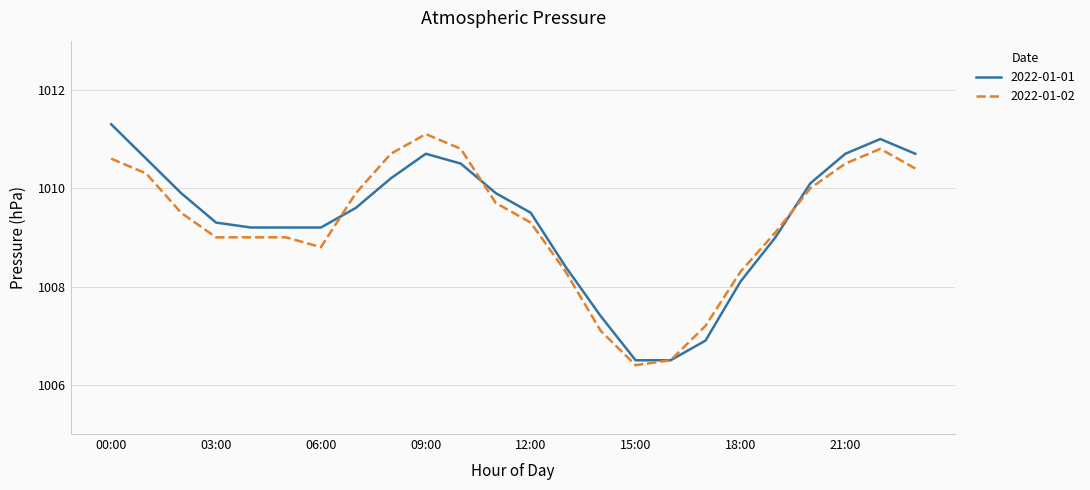

What is the smallest value displayed?

1006.4